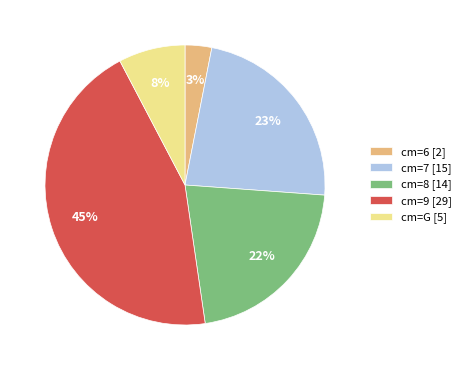

Between cm=6 [2] and cm=7 [15], which is larger?

cm=7 [15]